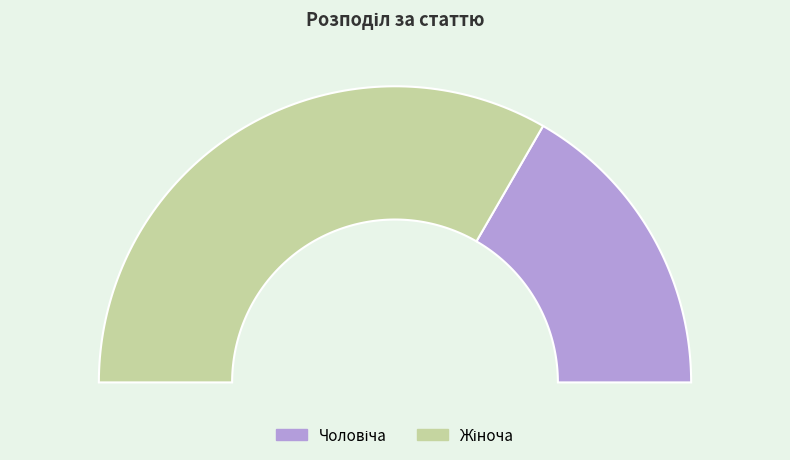

Does Чоловіча represent more than half of the total?

No